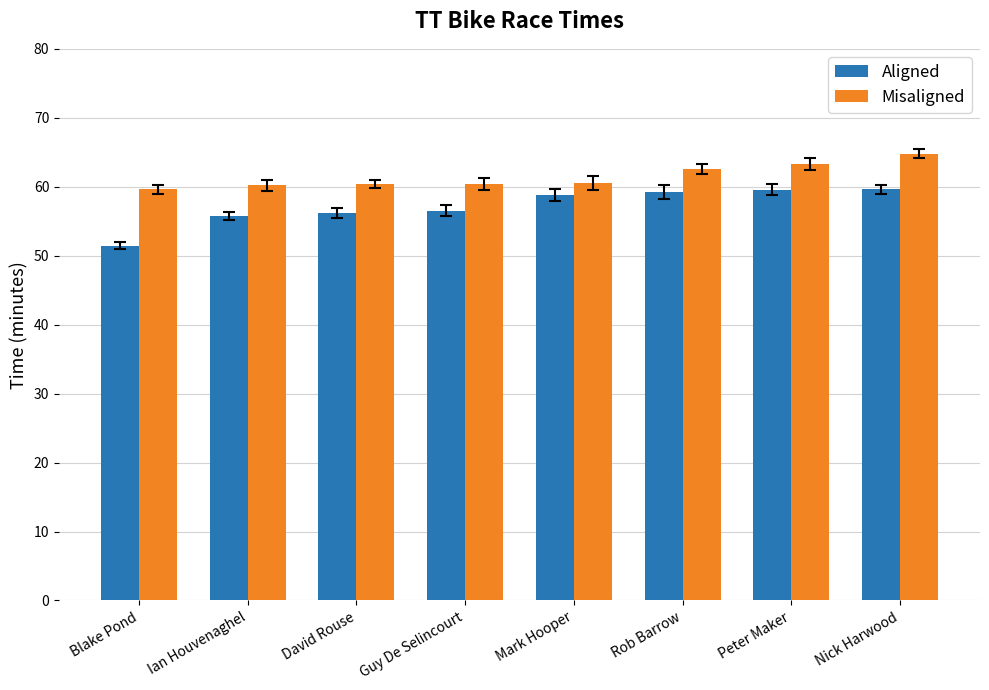

Where does the Aligned series first go above 58?

Mark Hooper